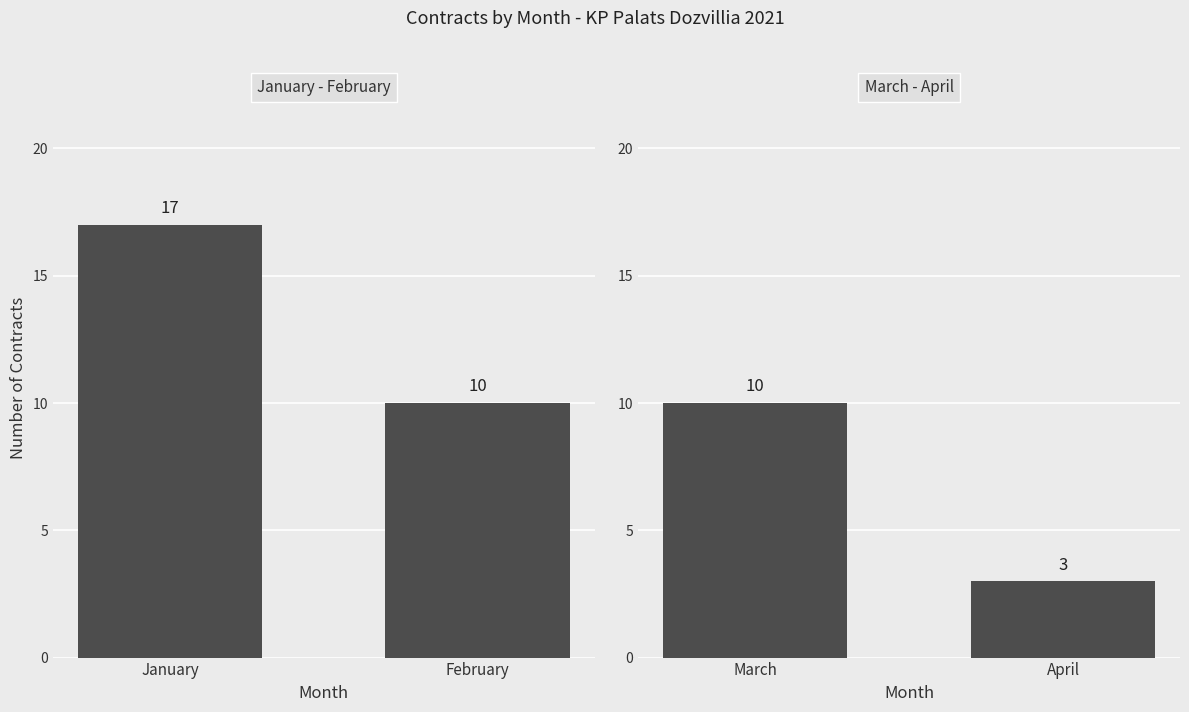

What is the average value of the March - April series?

6